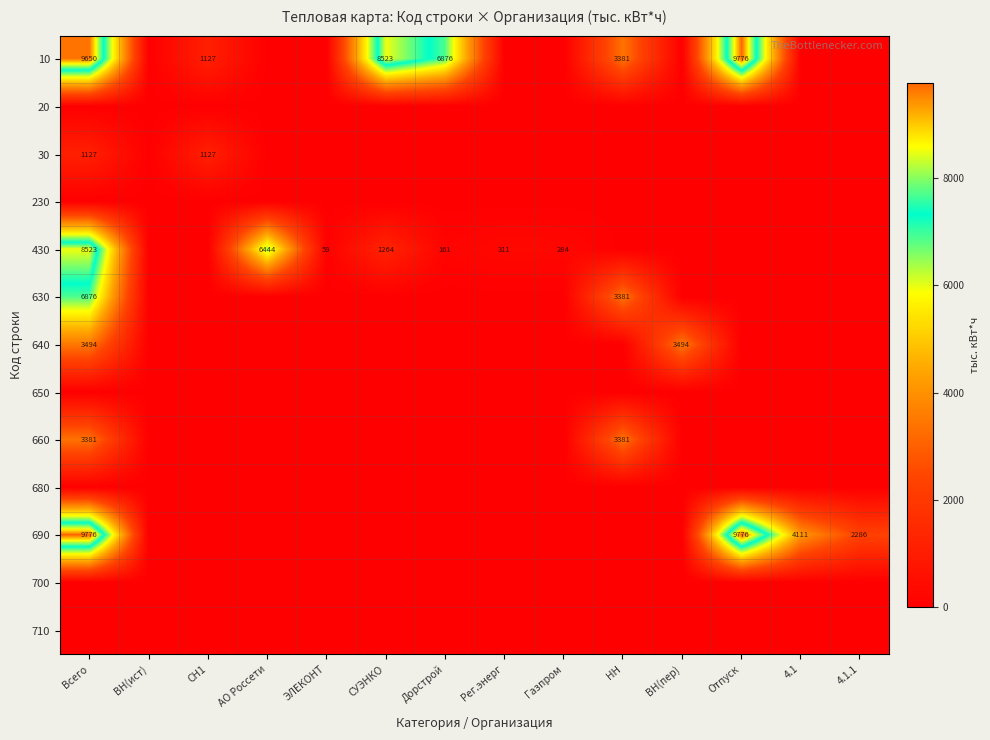

The value of 430 at АО Россети is 11056. True or false?

False